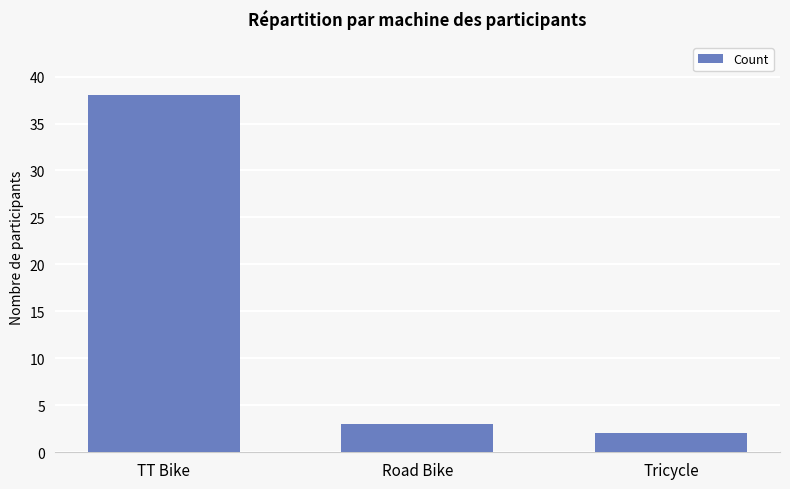

List the labels in order of value, smallest first.

Tricycle, Road Bike, TT Bike